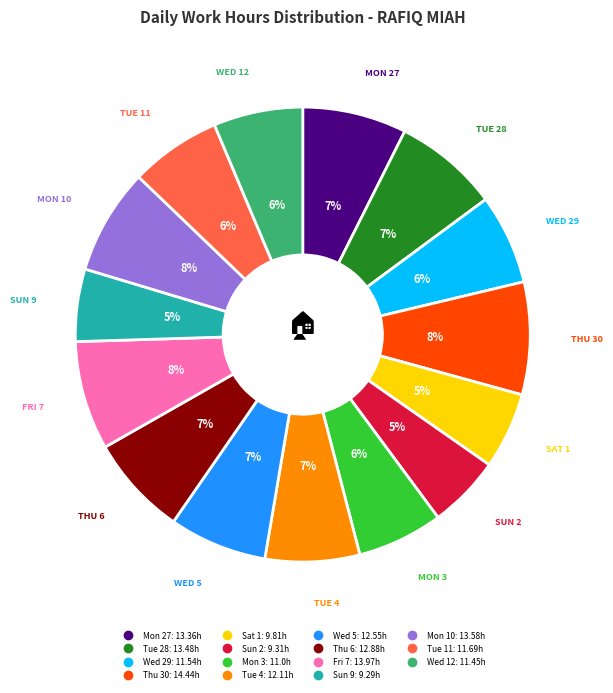

Is the sum of Sun 2 and Thu 6 greater than half?

No